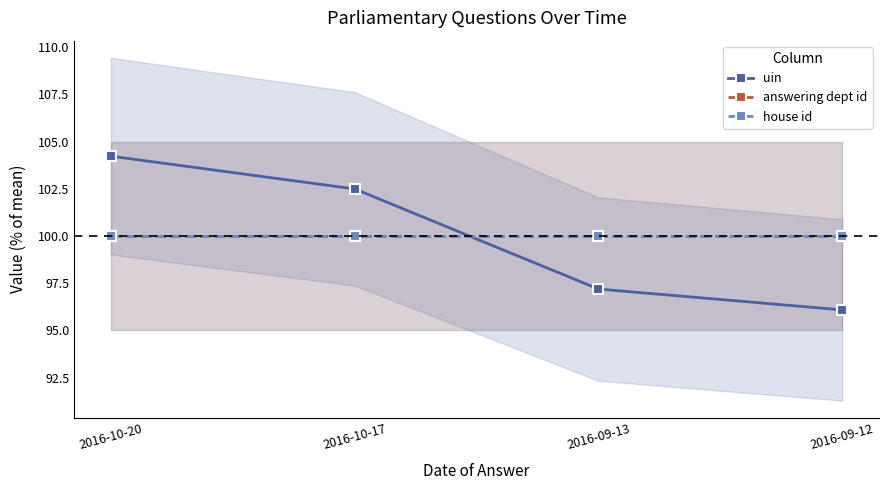

What is the label of the 3rd point from the right?

2016-10-17